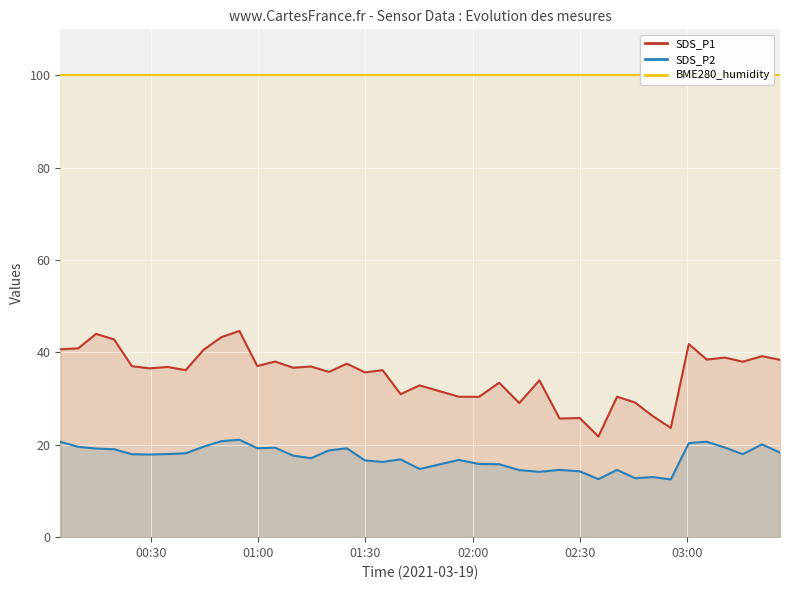

True or false: SDS_P1 and SDS_P2 cross at least once.

False